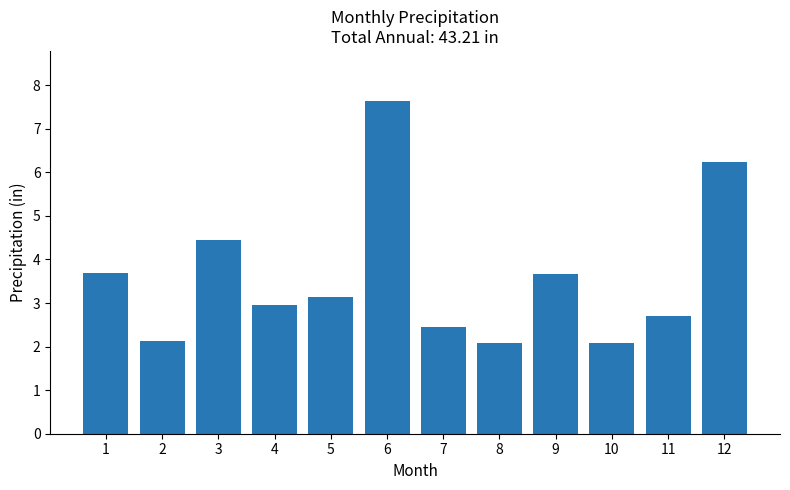

Reading left to right, transcribe all the data shown in this chart.

3.7	2.1	4.5	3.0	3.1	7.6	2.4	2.1	3.7	2.1	2.7	6.2